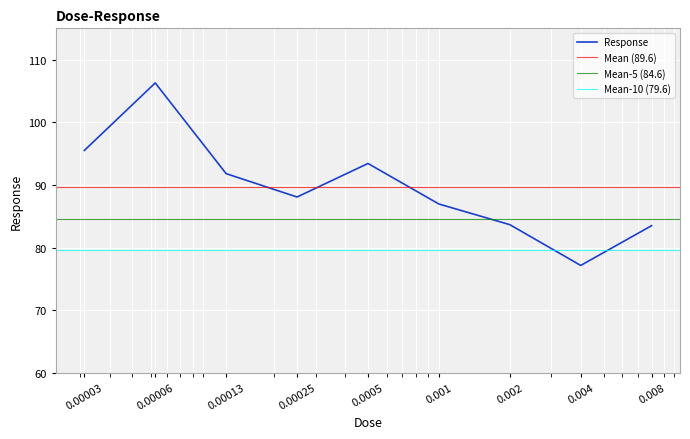

How many lines are shown in the chart?

1